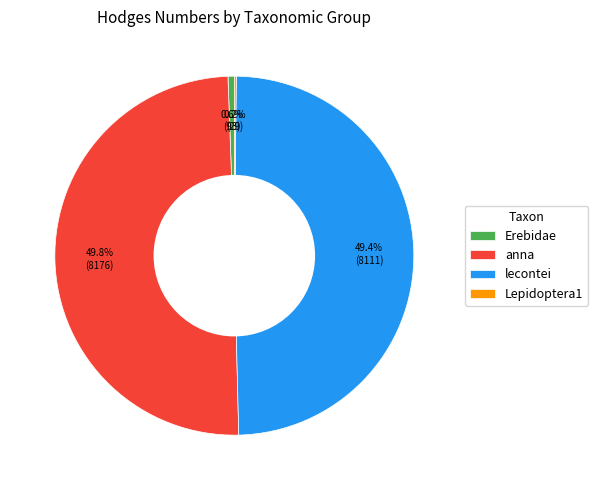

Approximately how many times larger is the value at lecontei compared to anna?

1.0